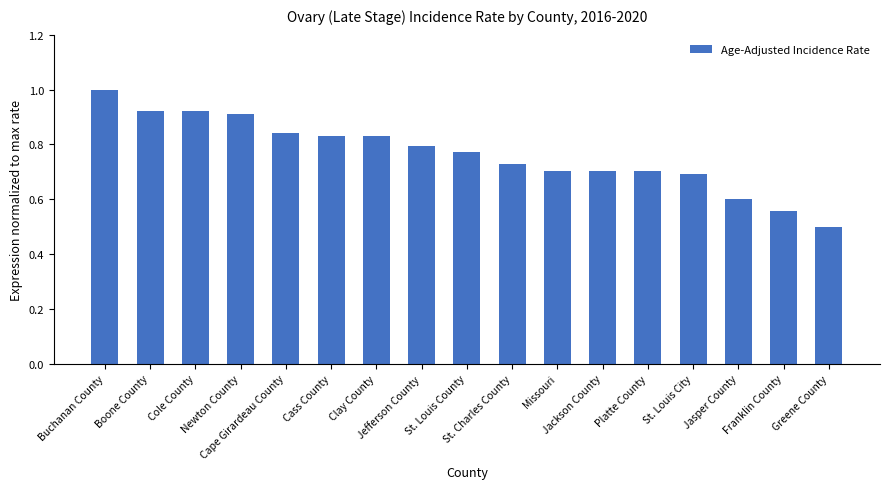

What is the difference between the second highest and minimum values?

0.4